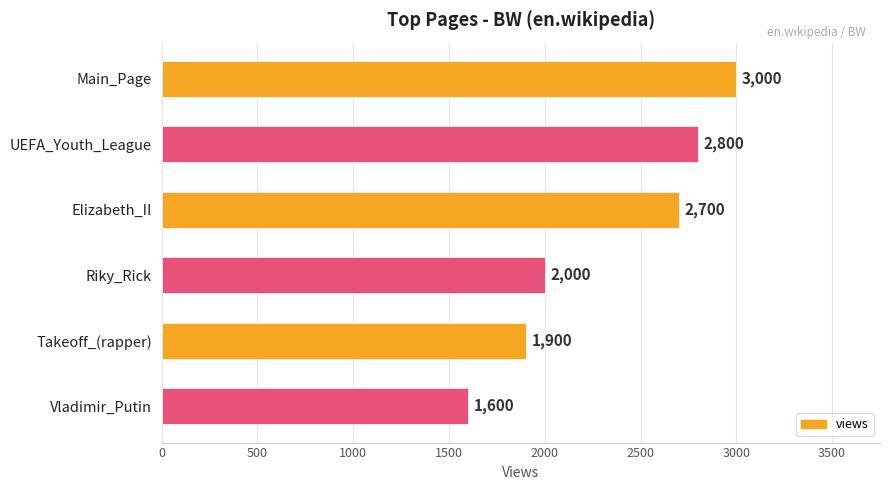

Count the number of categories in the chart.

6